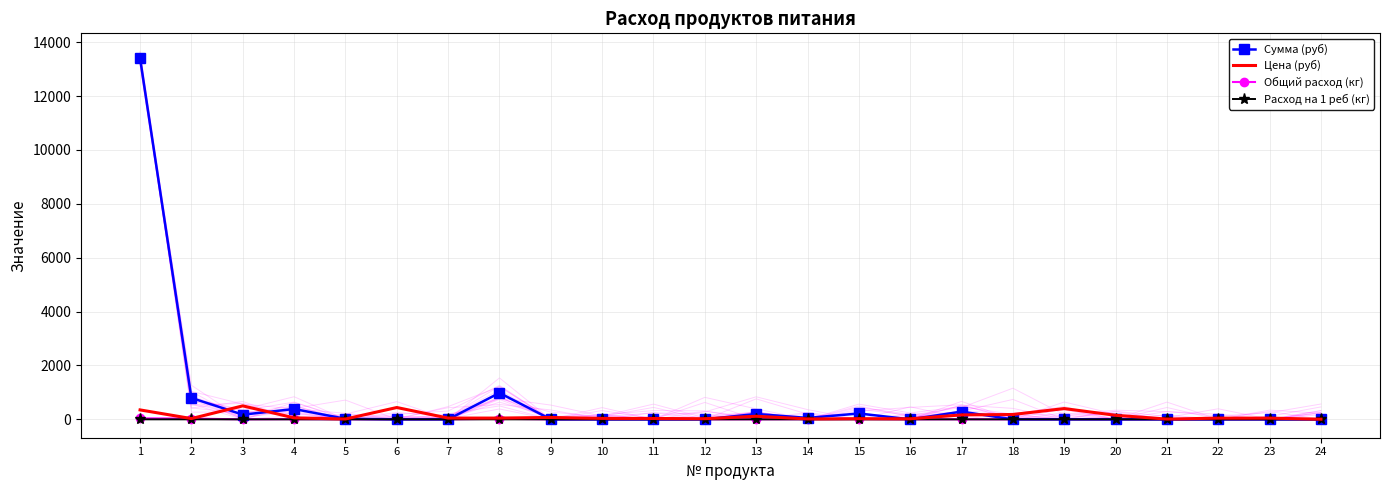

Between 18 and 21, which series saw the biggest shift?

Цена (руб)